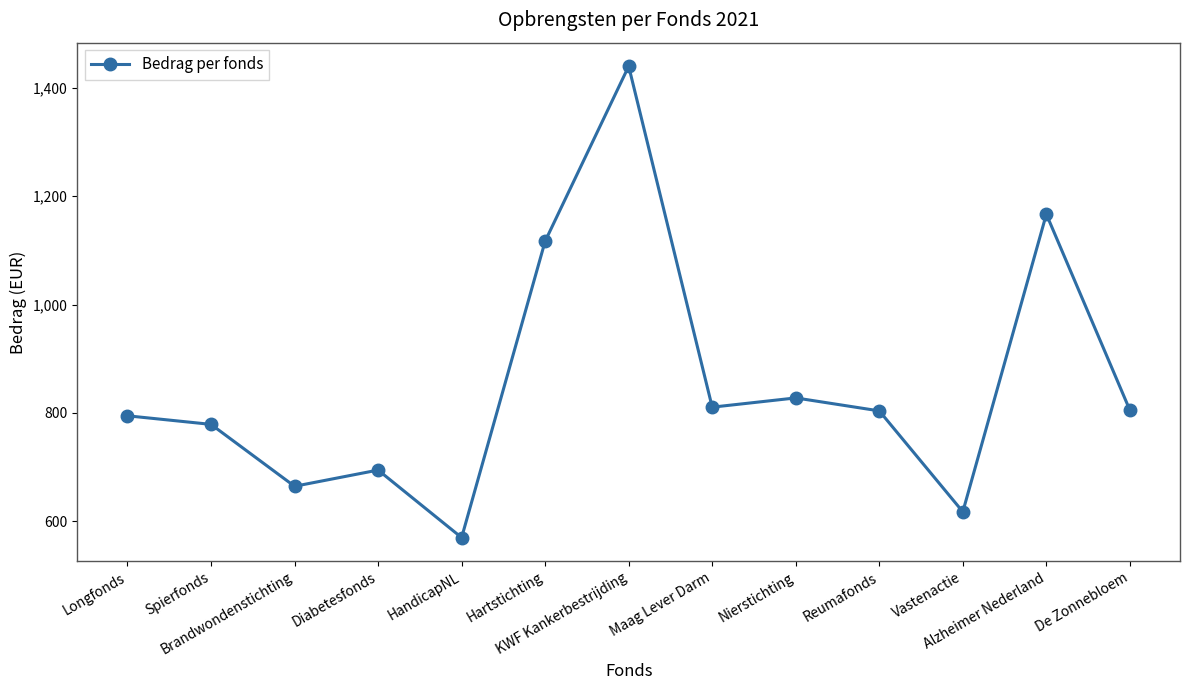

Where is the first local maximum?

Diabetesfonds